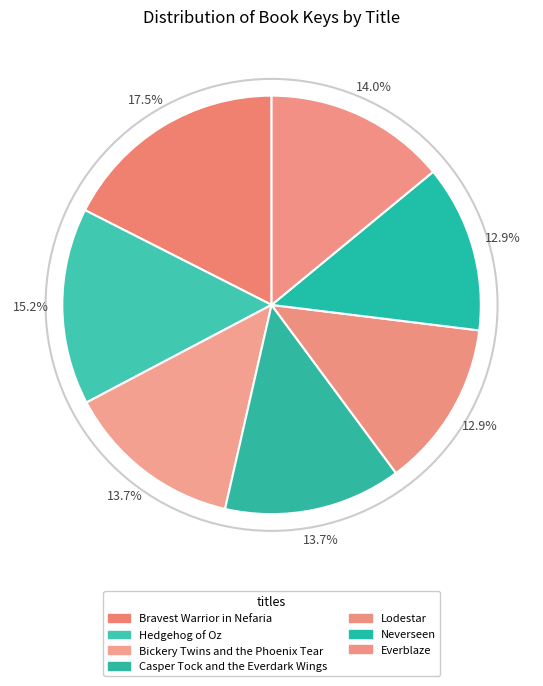

Is it true that Bickery Twins and the Phoenix Tear is 14% of the pie?

True